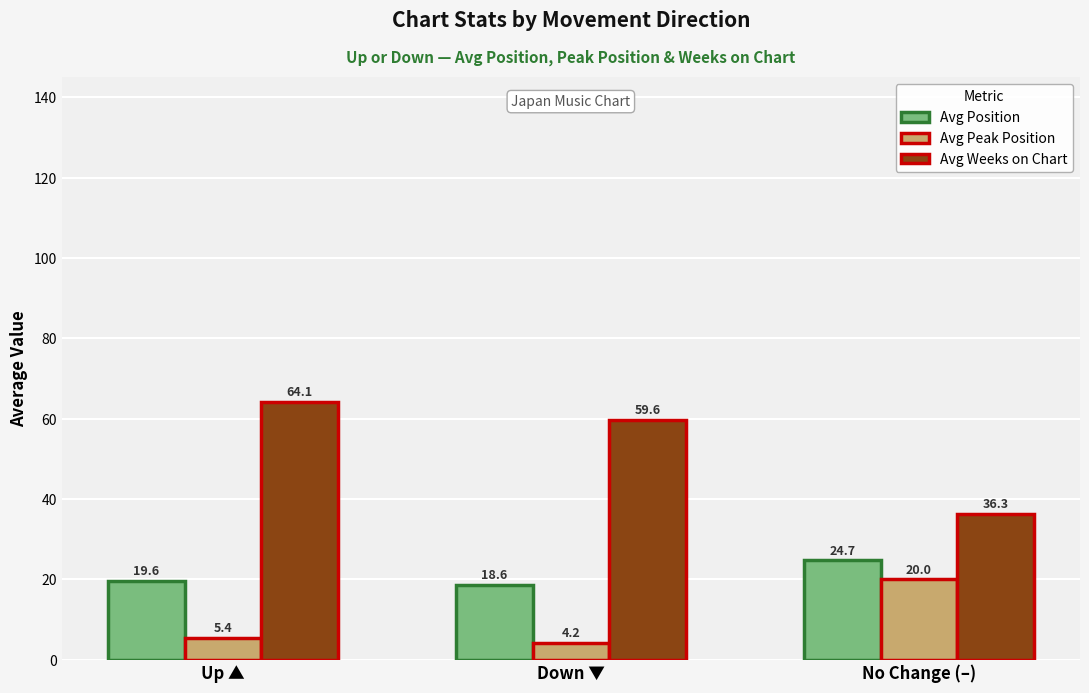

What is the greatest value displayed?

64.1